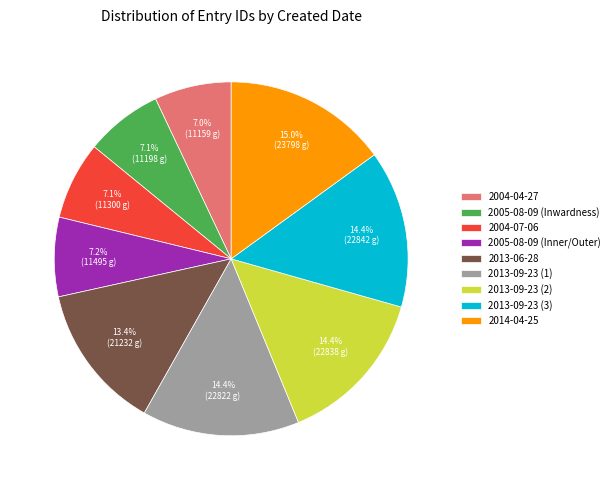

What percentage is the 2013-09-23 (2) slice, to the nearest percent?

14%